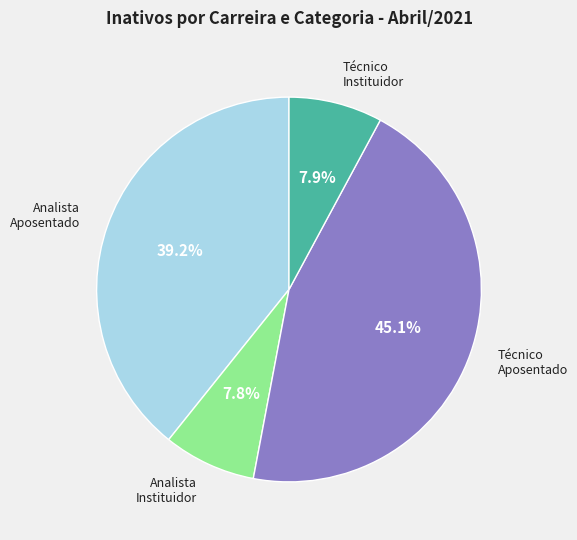

Does any single category account for the majority?

No